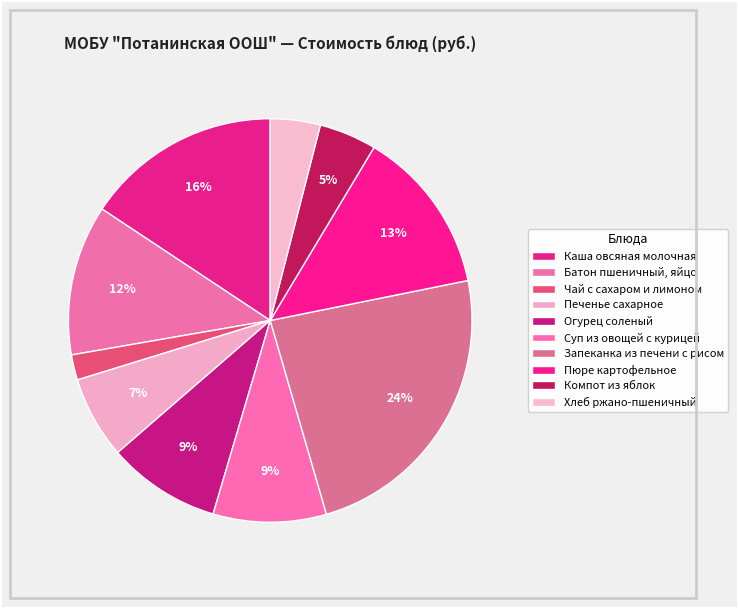

Count the number of slices in the pie.

10